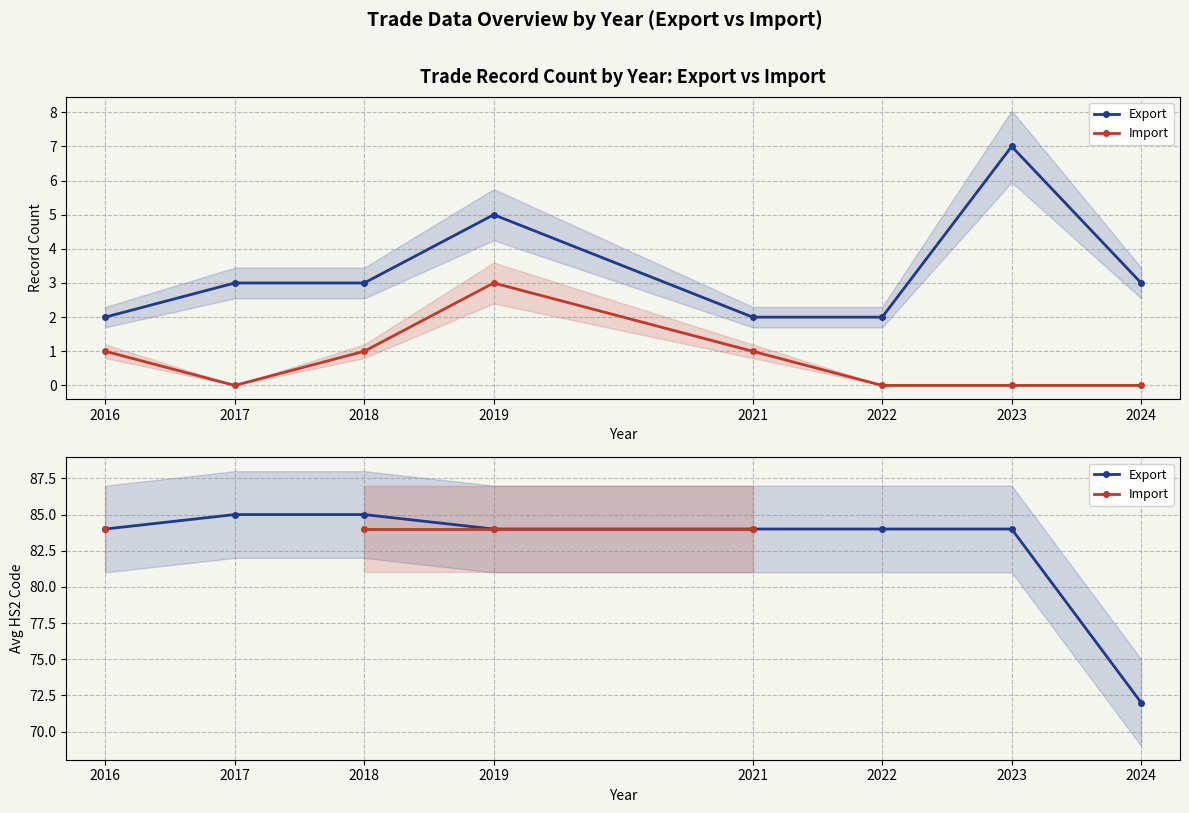

Rank the series by their maximum value, from lowest to highest.

Import, Export